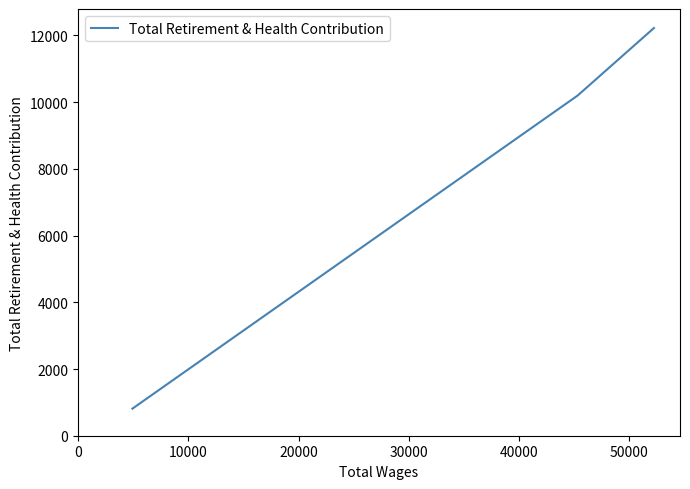

How many lines are shown in the chart?

1